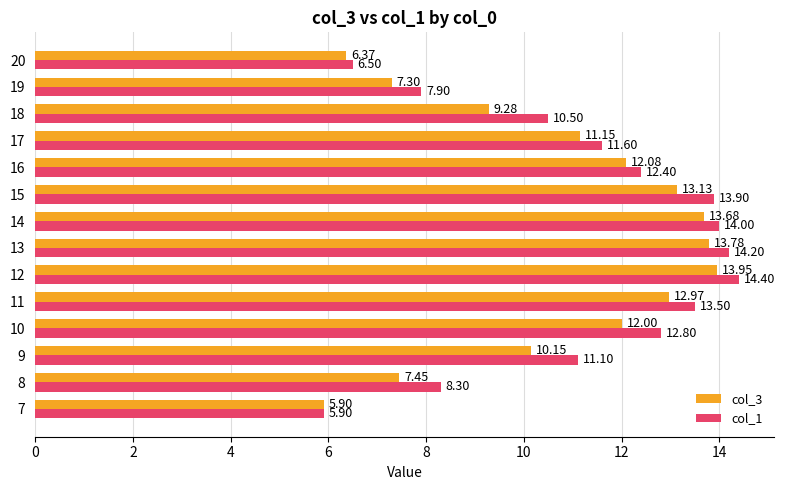

The value of col_1 at 14 is 3.9. True or false?

False